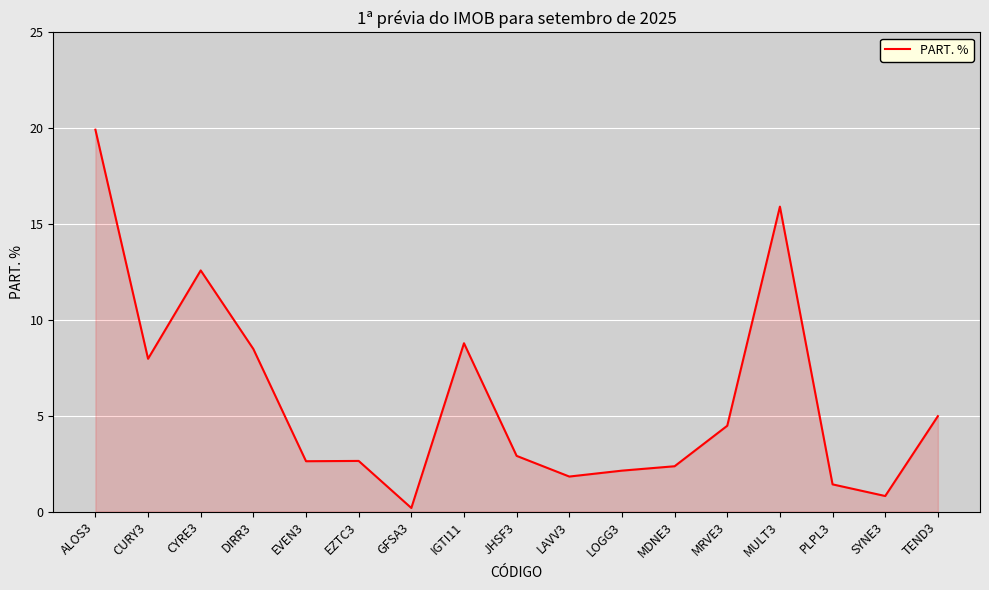

At which category does the chart reach its peak across all series?

ALOS3